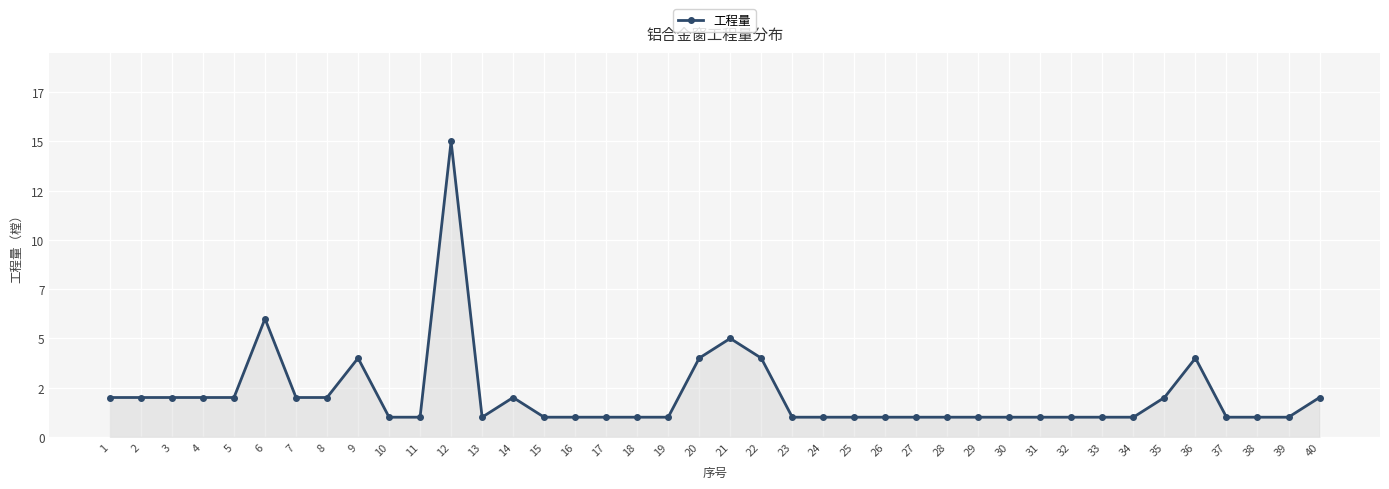

Reading left to right, transcribe all the data shown in this chart.

1=2	2=2	3=2	4=2	5=2	6=6	7=2	8=2	9=4	10=1	11=1	12=15	13=1	14=2	15=1	16=1	17=1	18=1	19=1	20=4	21=5	22=4	23=1	24=1	25=1	26=1	27=1	28=1	29=1	30=1	31=1	32=1	33=1	34=1	35=2	36=4	37=1	38=1	39=1	40=2